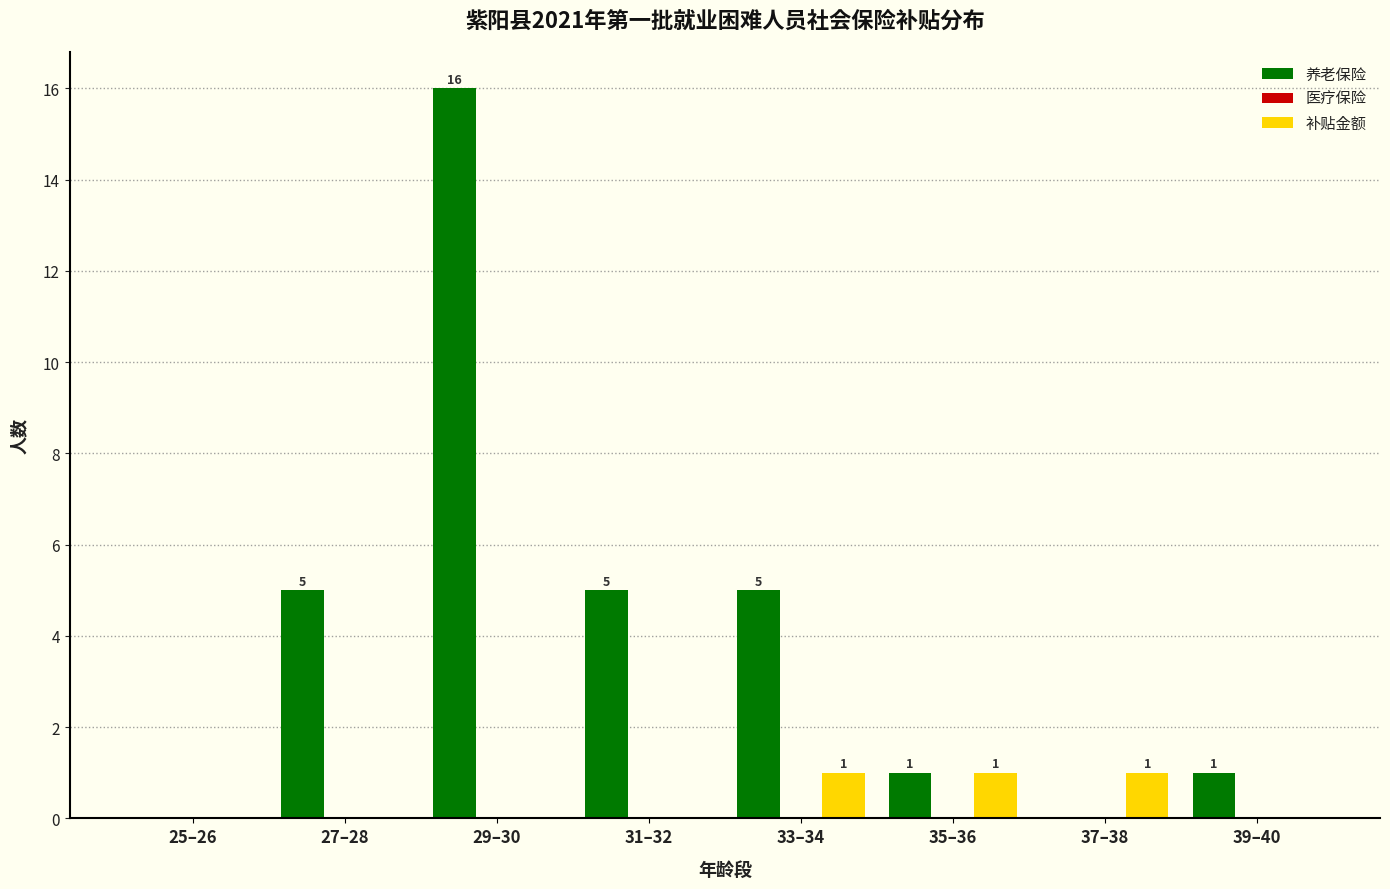

What is the maximum value for 养老保险?

16